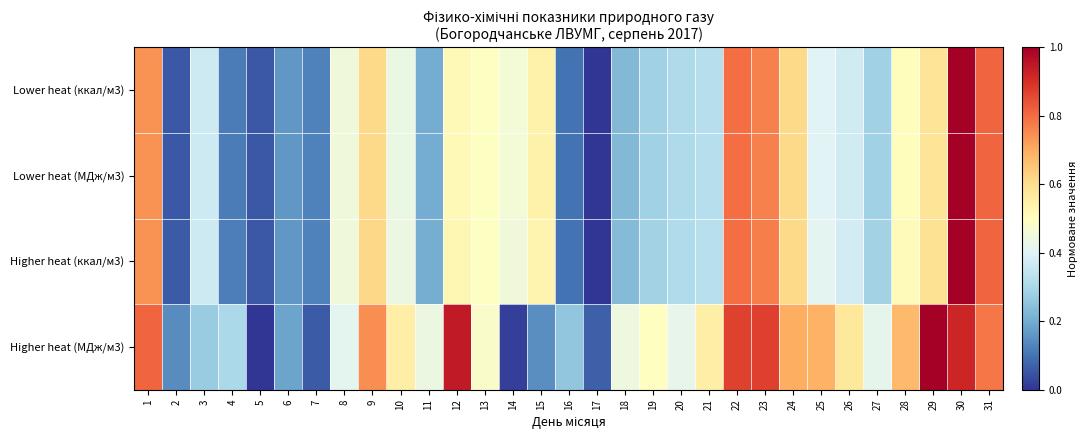

Which series has the largest total across all categories?

Higher heat (МДж/м3)